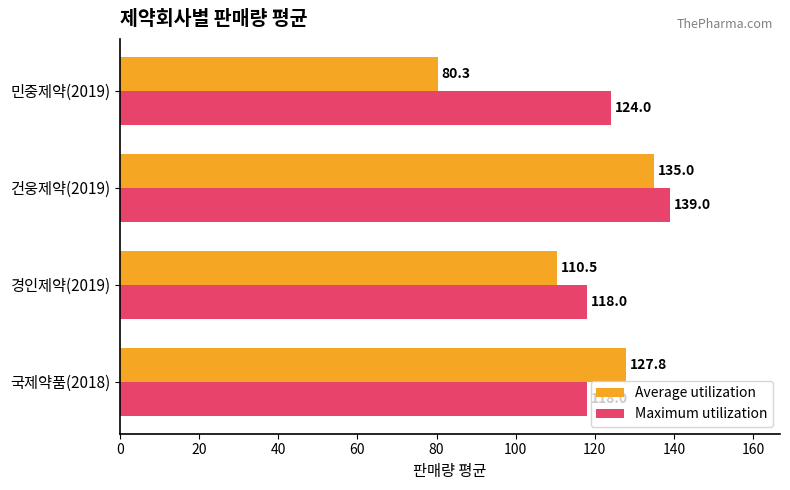

Rank the series at 민중제약(2019) from highest to lowest value.

Maximum utilization, Average utilization